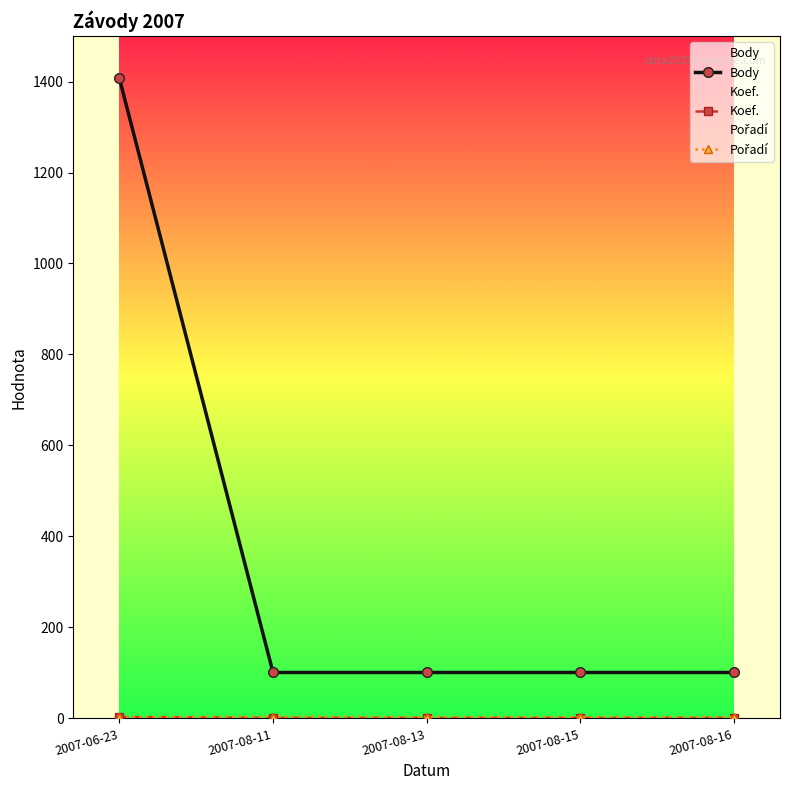

Rank the series by their maximum value, from lowest to highest.

Koef., Pořadí, Body